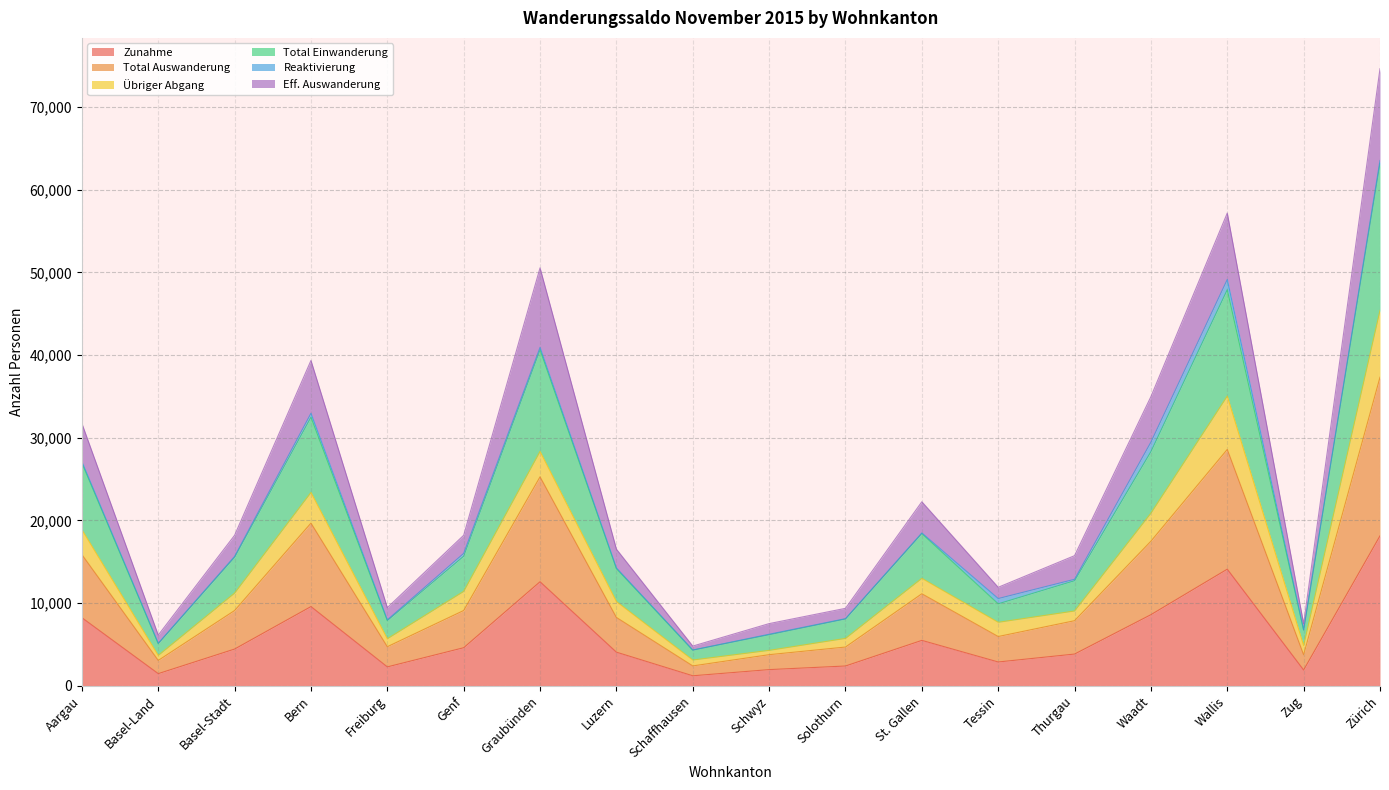

True or false: Total Auswanderung has a value of 6060 at Zug.

False